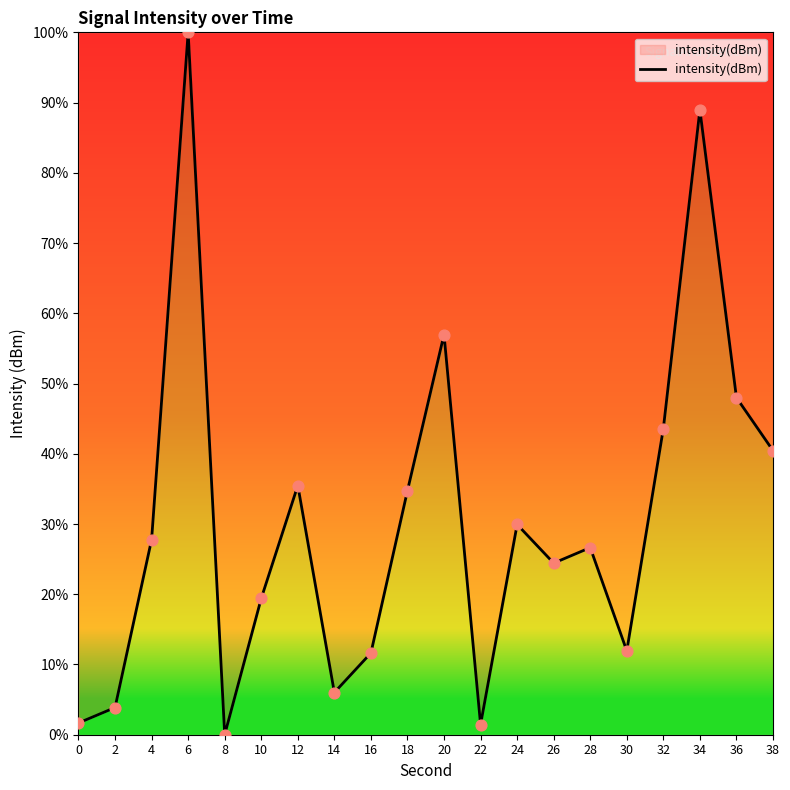

What is the change in value from 2 to 36?

+44.1